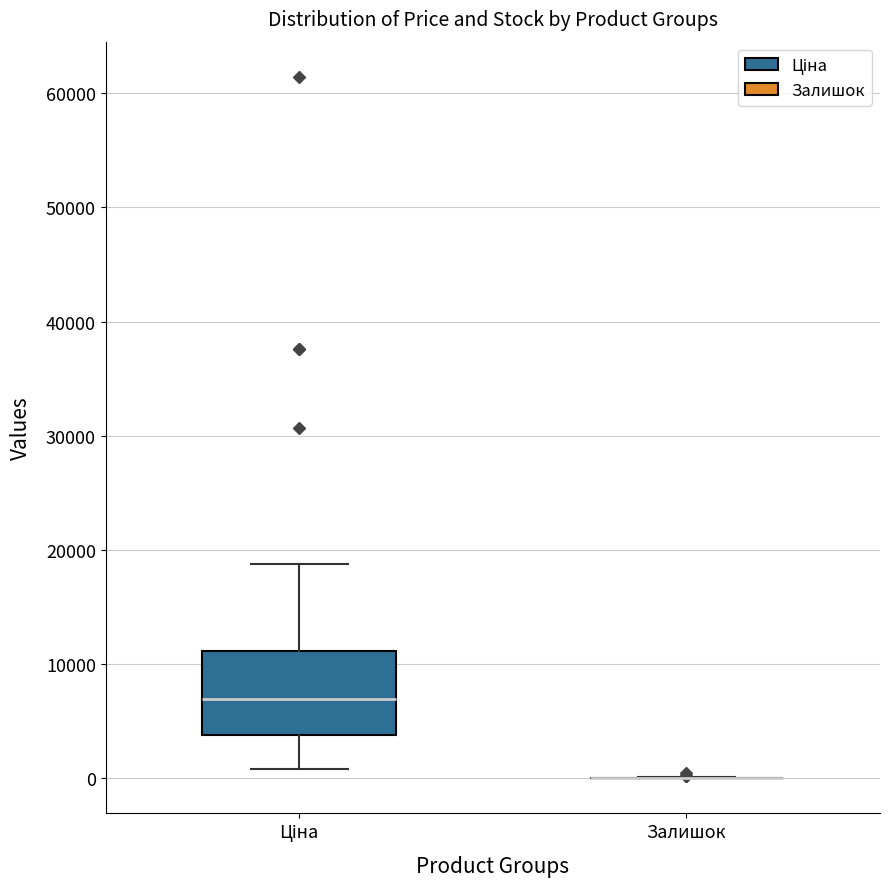

Reading left to right, transcribe this box plot: for each box, give where its median line is, the range the box spans, and where its two whiskers end, as read against the y-axis. The values are not printed on the chart, so give them approximately, as read against the axis.

Ціна: median 7000, box 4000 to 11000, whiskers 1000 to 19000
Залишок: box collapsed to a line at 0, whiskers 0 to 0